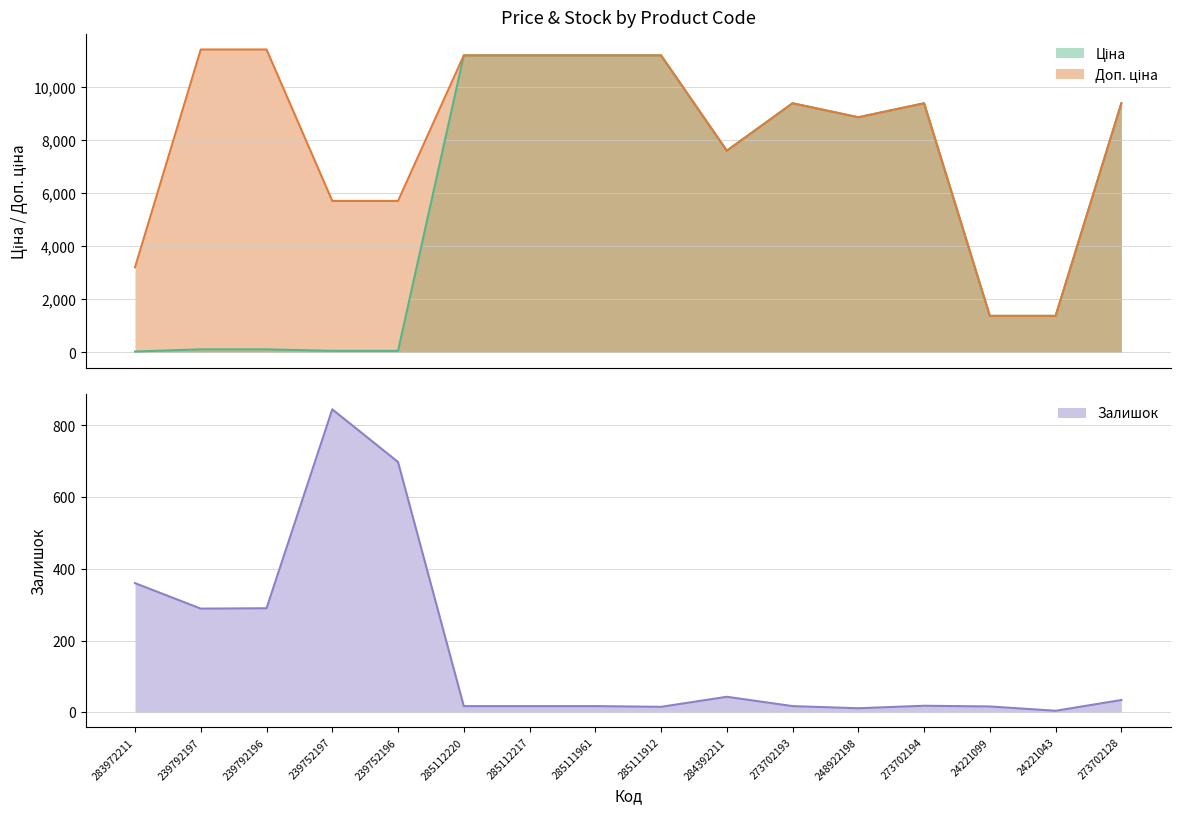

Where is Доп. ціна nearest to the value 6392?

239752197